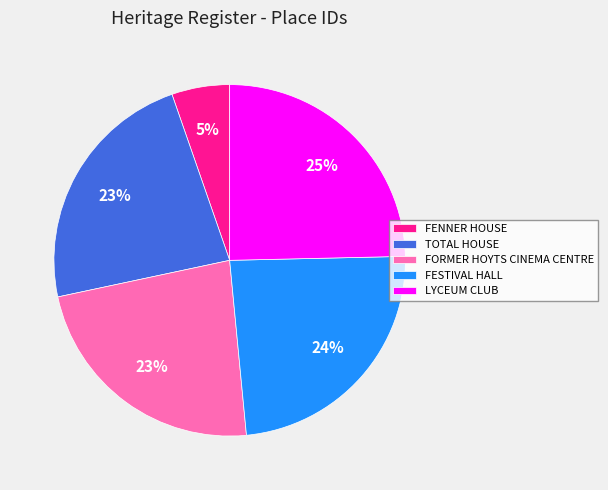

Is there any slice that represents more than half of the pie?

No